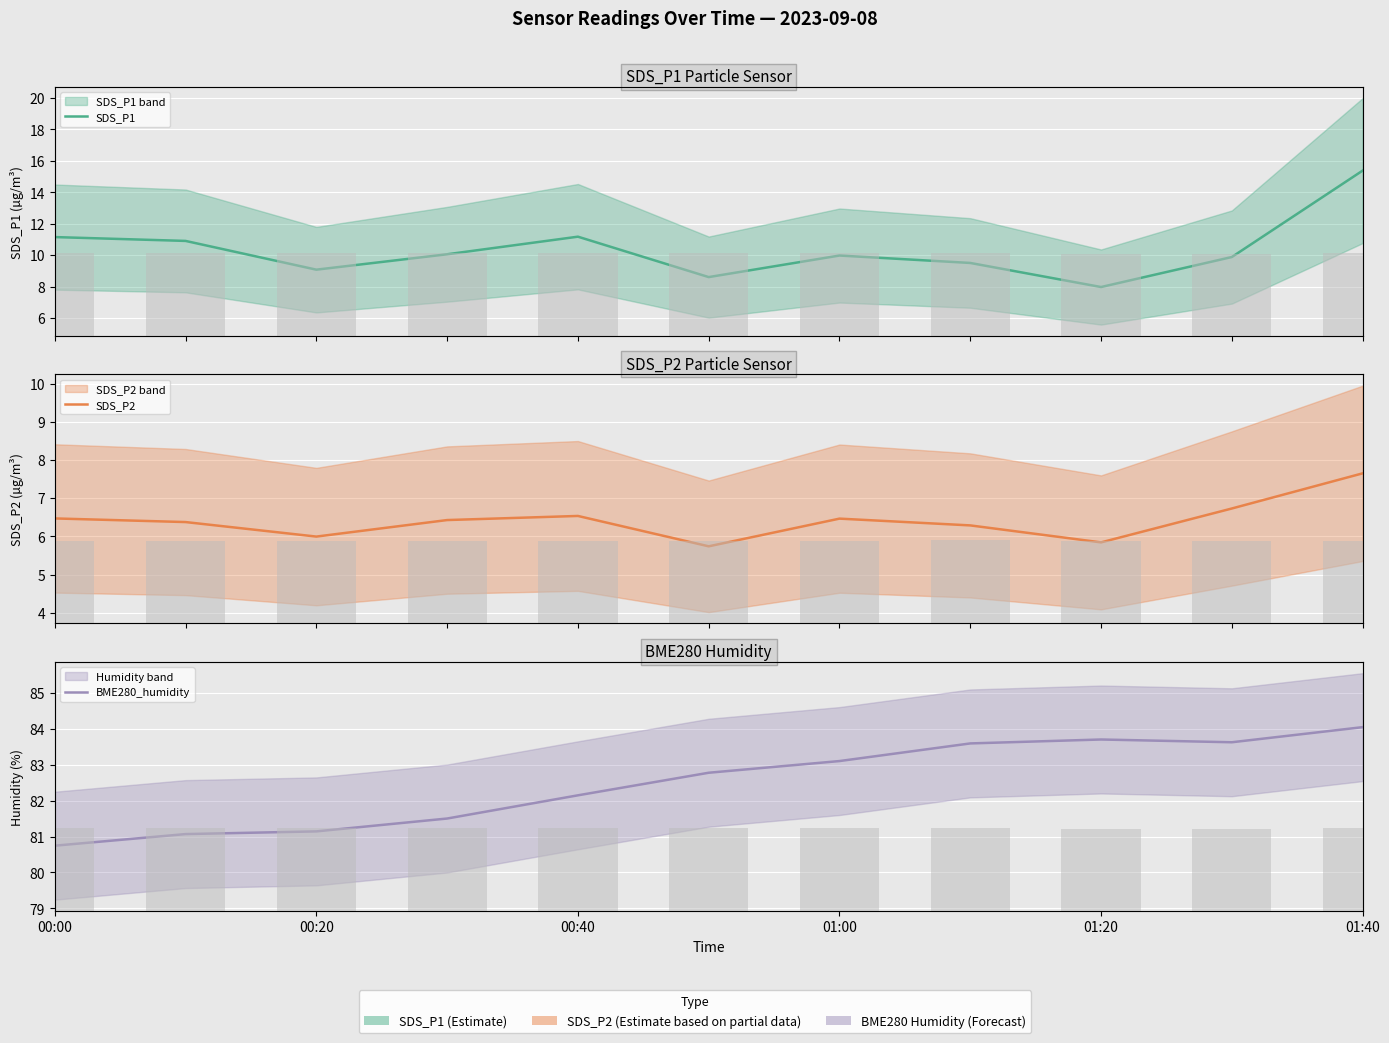

List the series in order of their peak value, highest first.

BME280_humidity, SDS_P1, SDS_P2